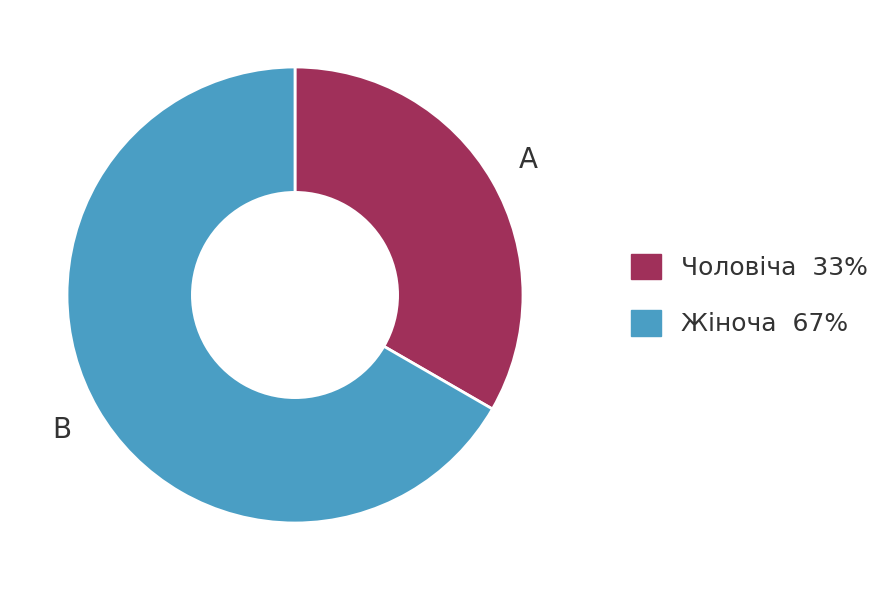

Which slice is the smallest?

Чоловіча